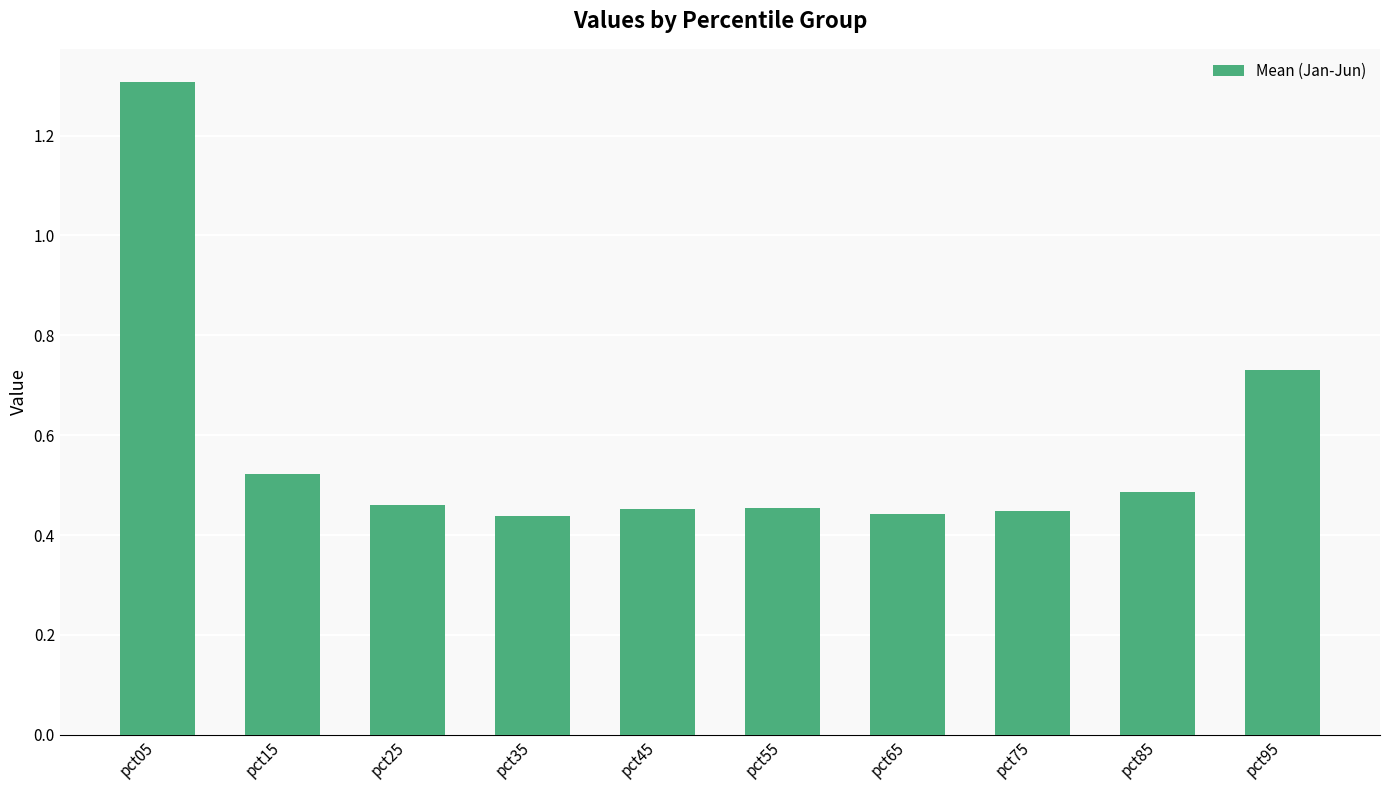

What is the greatest value displayed?

1.3